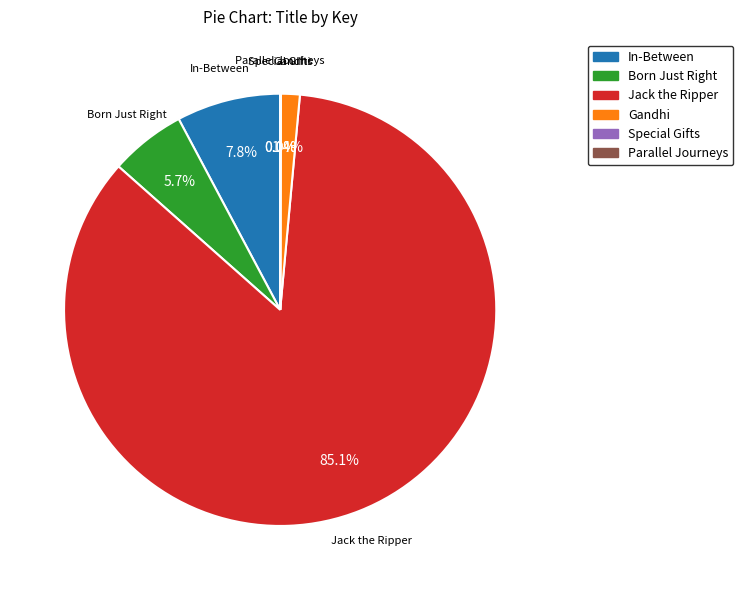

Which category accounts for the majority?

Jack the Ripper